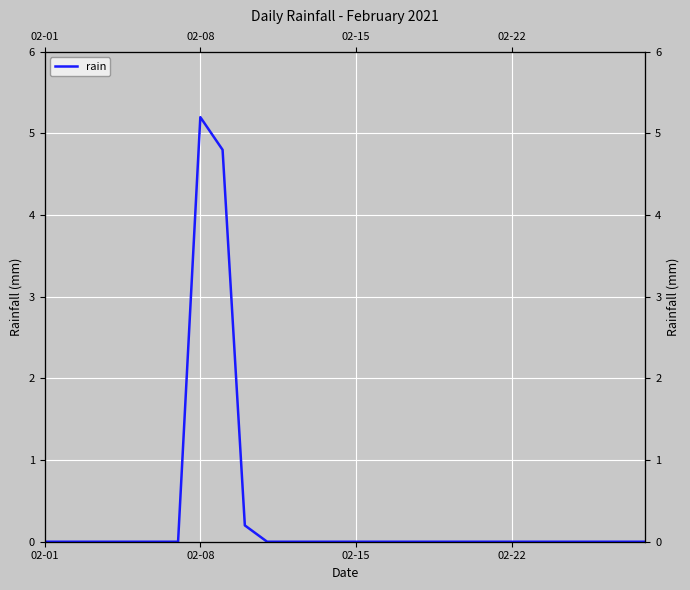

The value at 5 is 2.3. True or false?

False